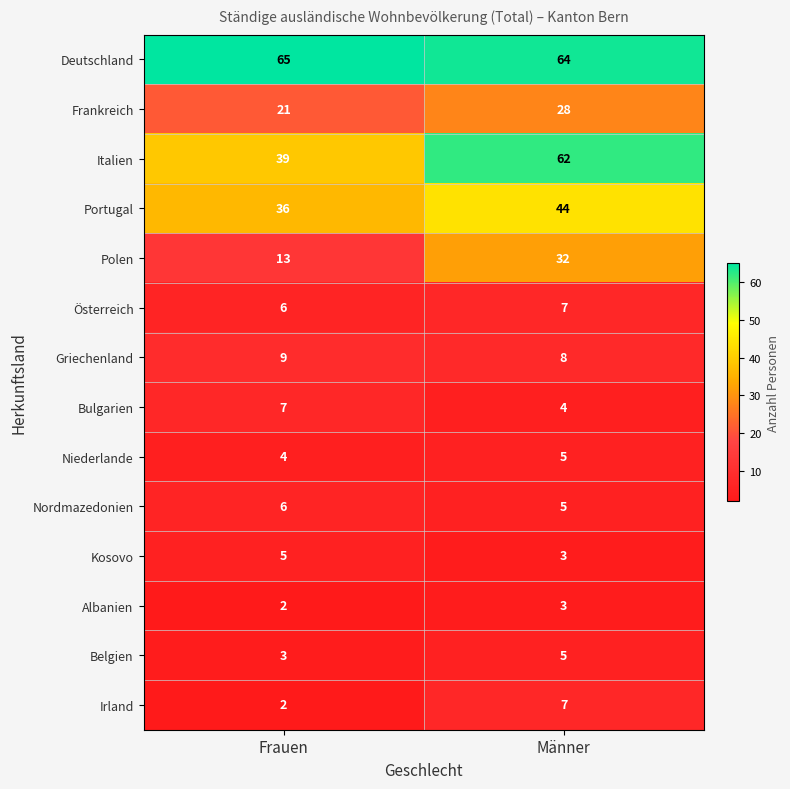

Is it true that Portugal equals 36 at Frauen?

True